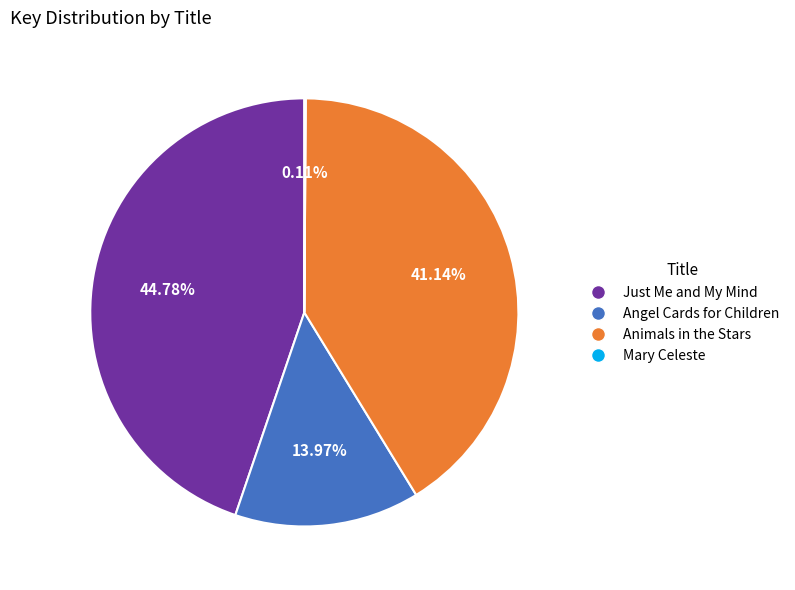

What is the largest slice in the pie chart?

Just Me and My Mind